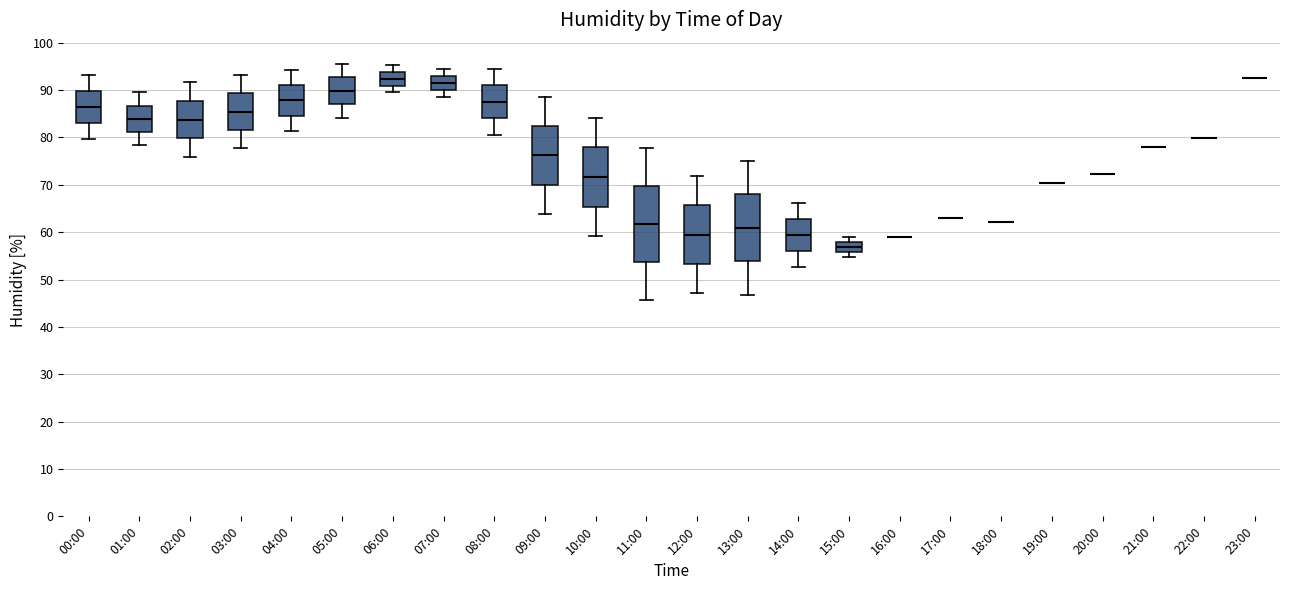

Where is the lower edge of the box for 14:00 on the y-axis? The values are not printed on the chart, so give them approximately, as read against the axis.

56